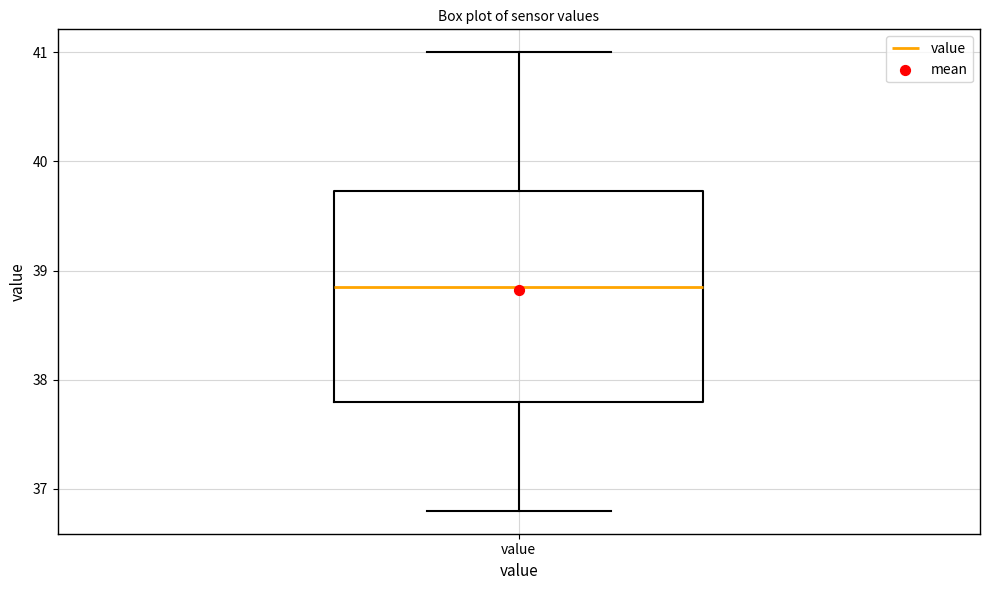

Where does the lower whisker of the box for value end on the y-axis? The values are not printed on the chart, so give them approximately, as read against the axis.

36.8